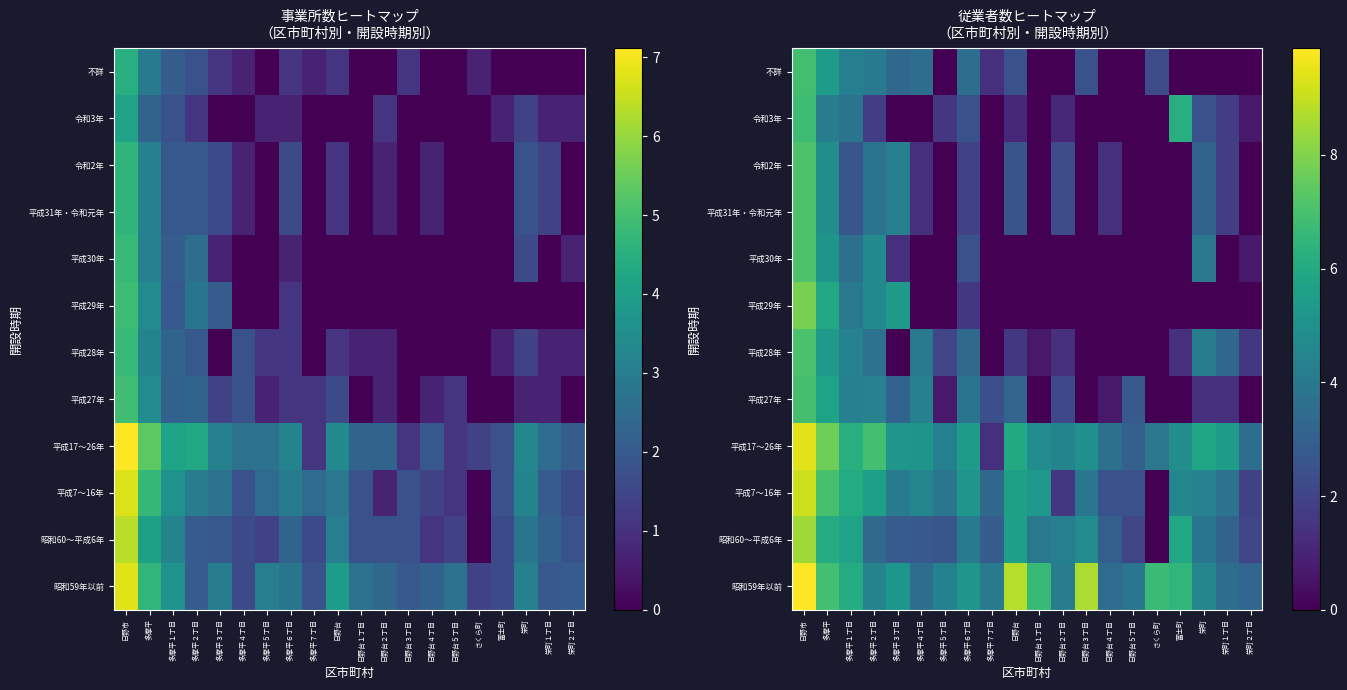

The value of 令和3年 at 日野台４丁目 is 0.0. True or false?

True